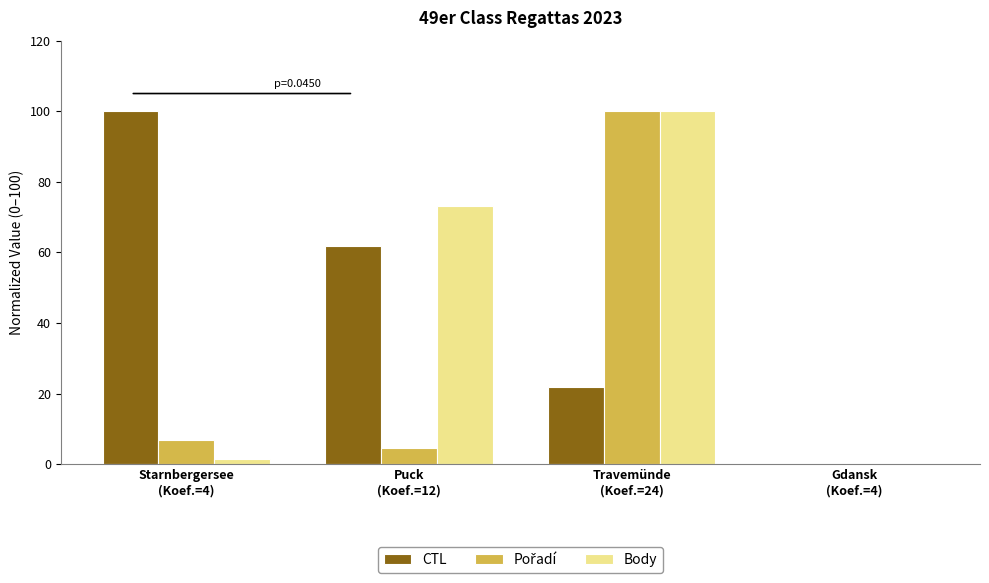

What is the highest value of the CTL series?

100.0